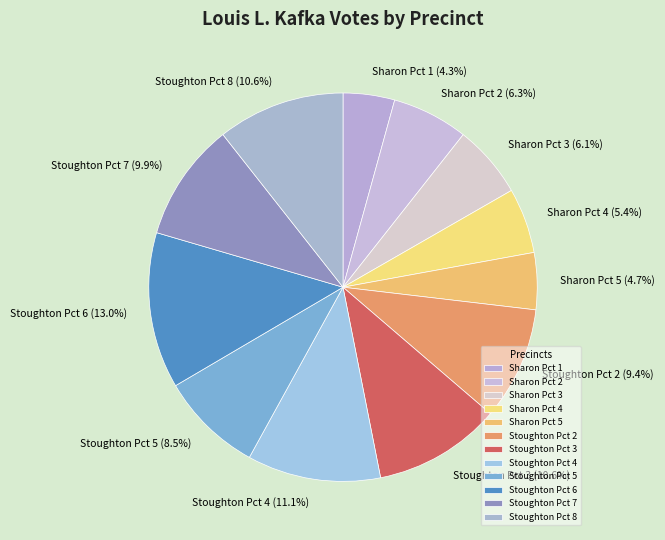

To the nearest percent, what is the average slice percentage?

8%